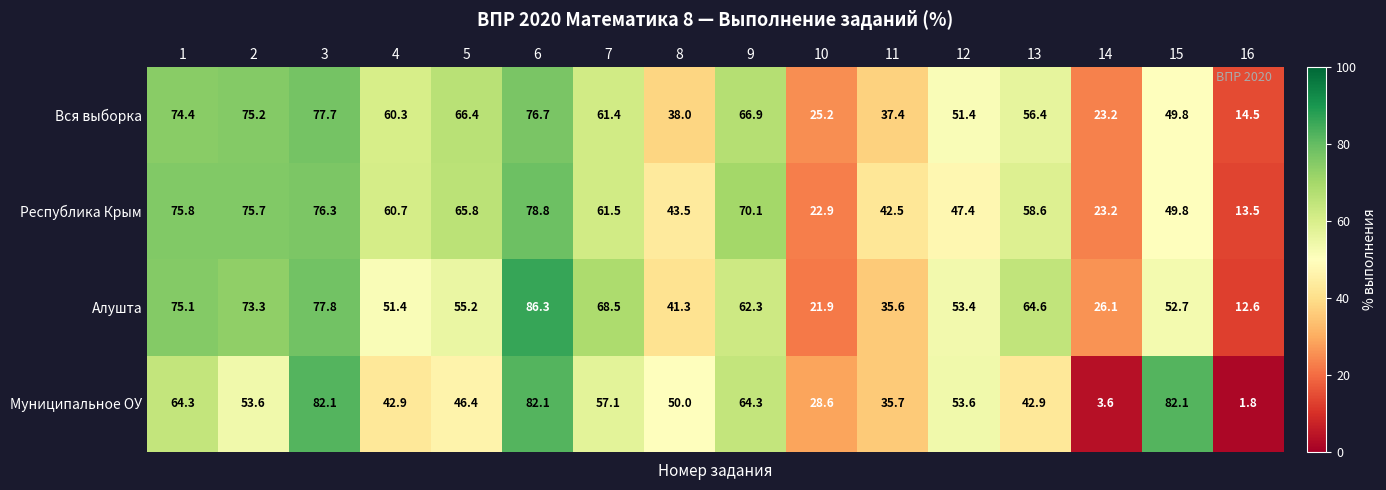

What is the difference between the maximum and minimum values in the Муниципальное ОУ series?

80.3